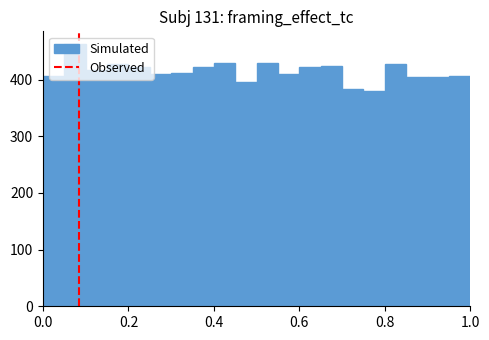

Around what value on the x-axis is the tallest bar? Give the approximate position of its centre, as read against the axis.

0.08